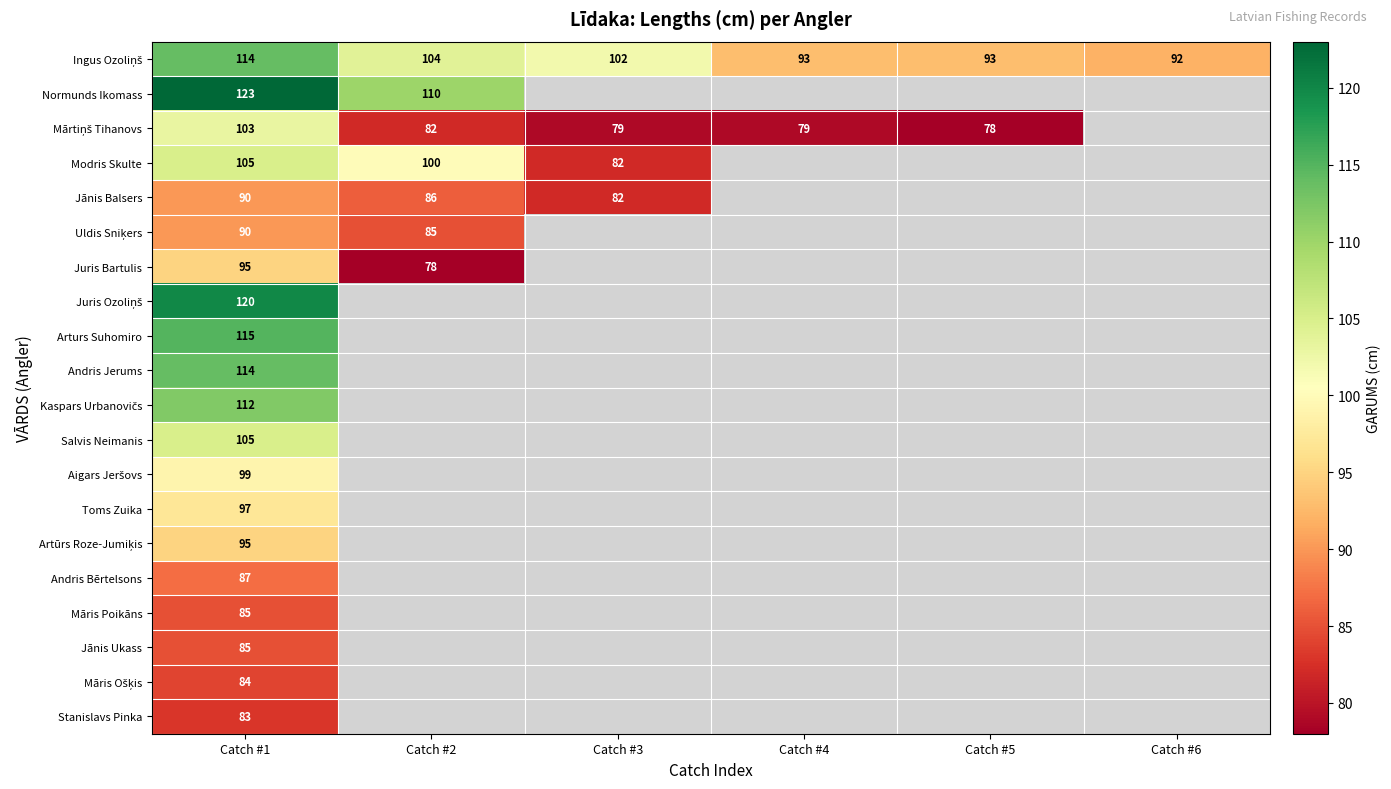

The Andris Jerums series shows 63 at Catch #1. True or false?

False